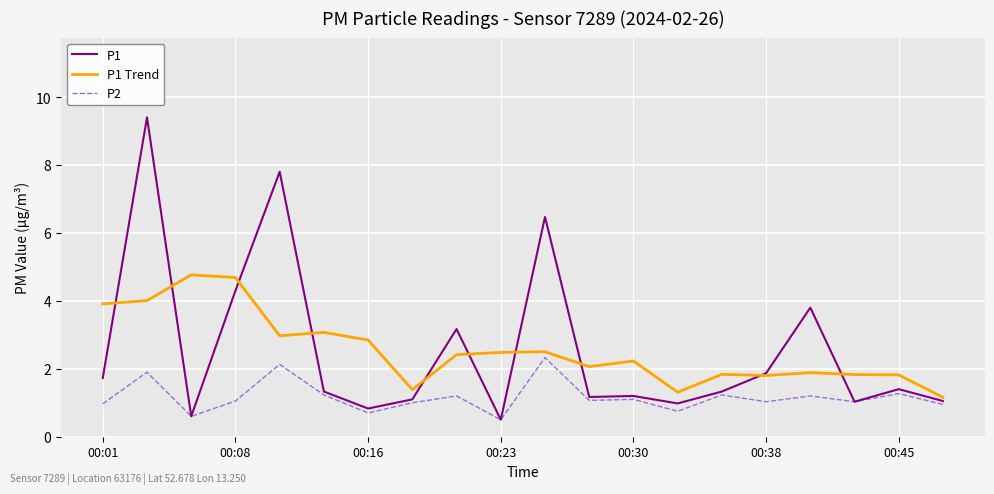

What is the difference between the maximum and second lowest values in the P1 Trend series?

3.5